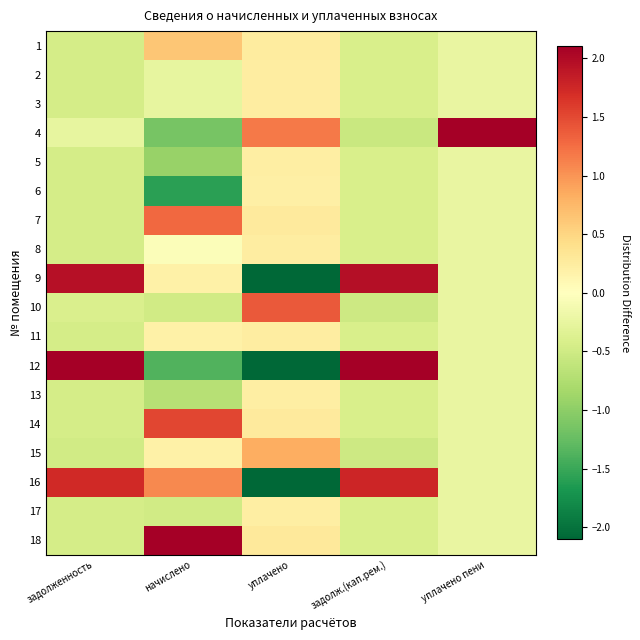

What is the maximum value shown in the chart?

4.1